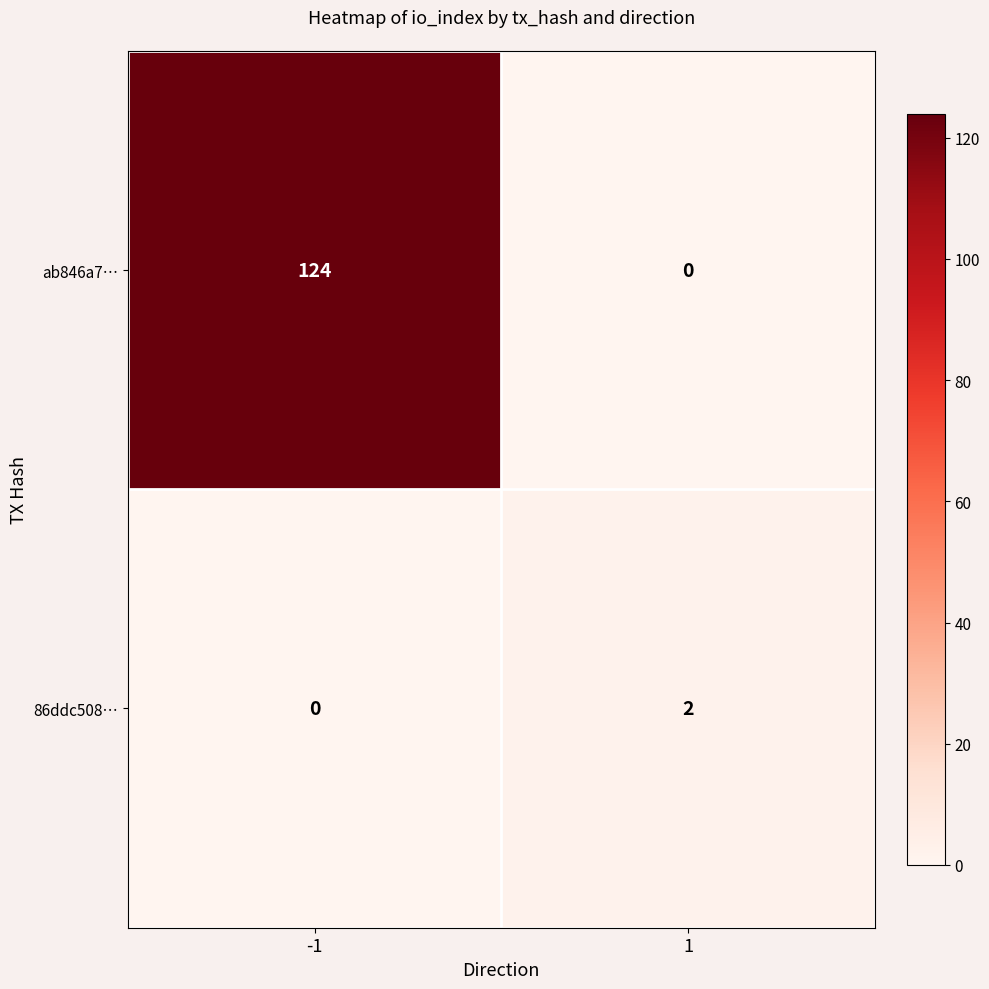

What is the sum of all ab846a7… values?

124